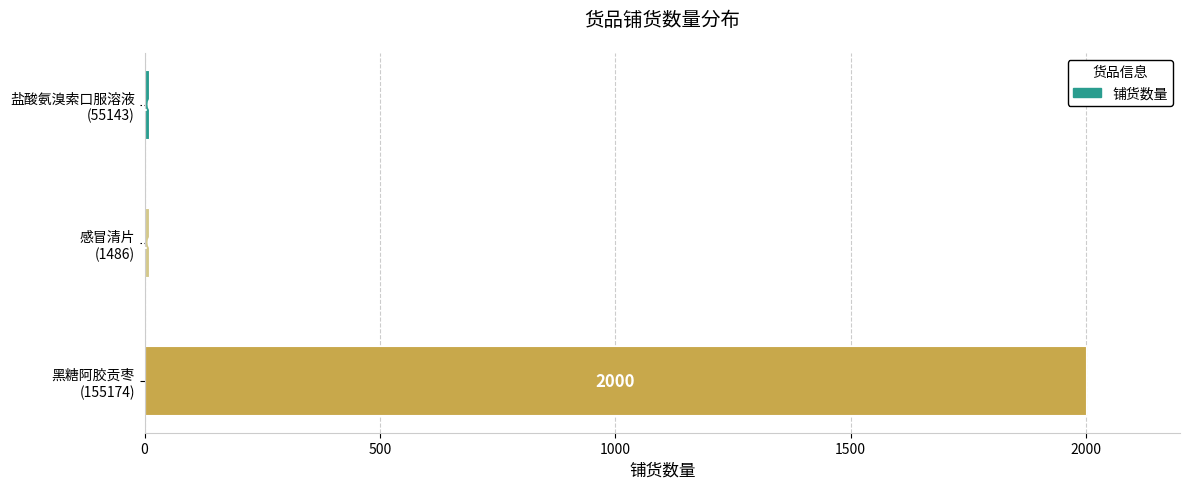

Reading bottom to top, list all the values displayed in this chart.

2000	10	10